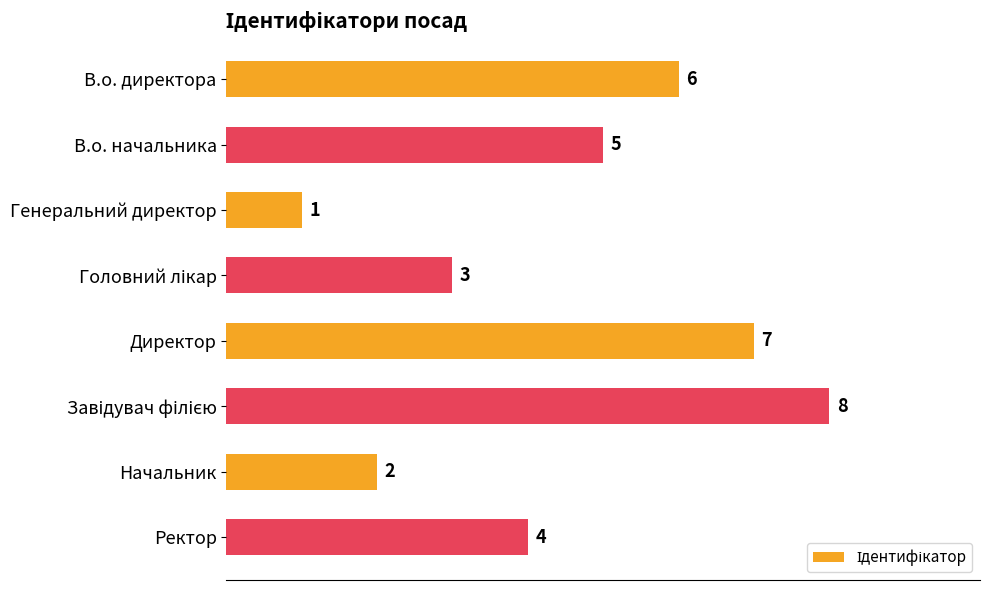

Between Ректор and В.о. начальника, which is larger?

В.о. начальника